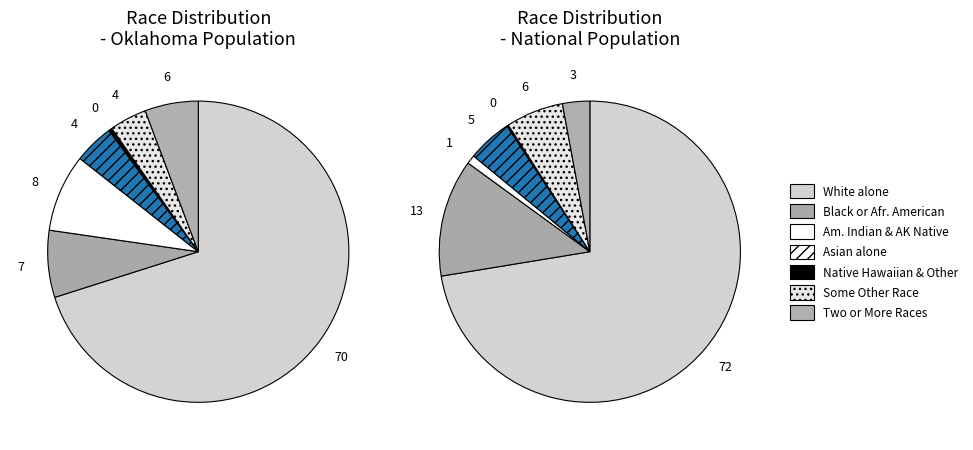

Count the number of slices in the pie.

7